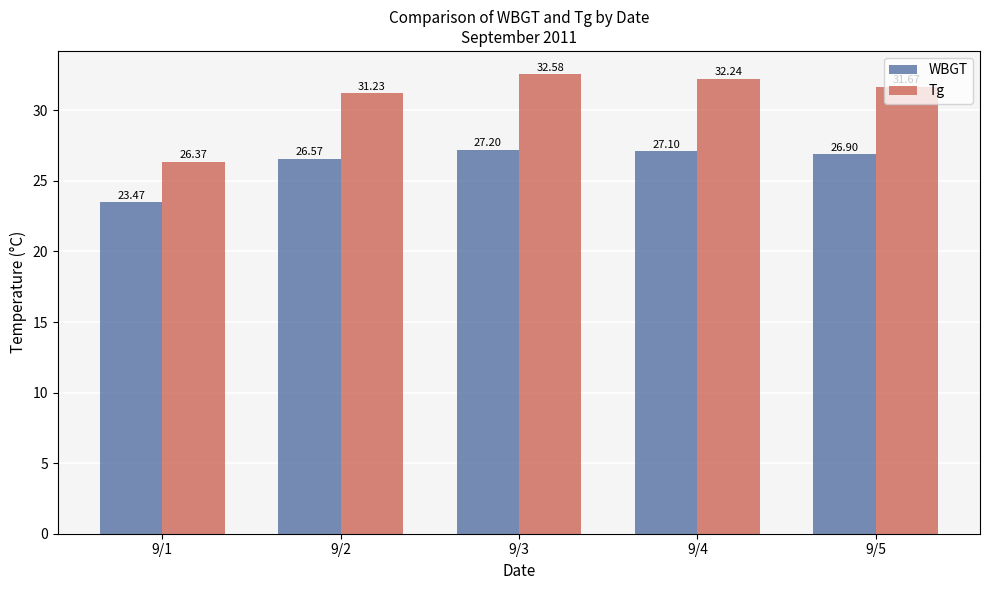

Which series changed the most between 9/4 and 9/5?

Tg